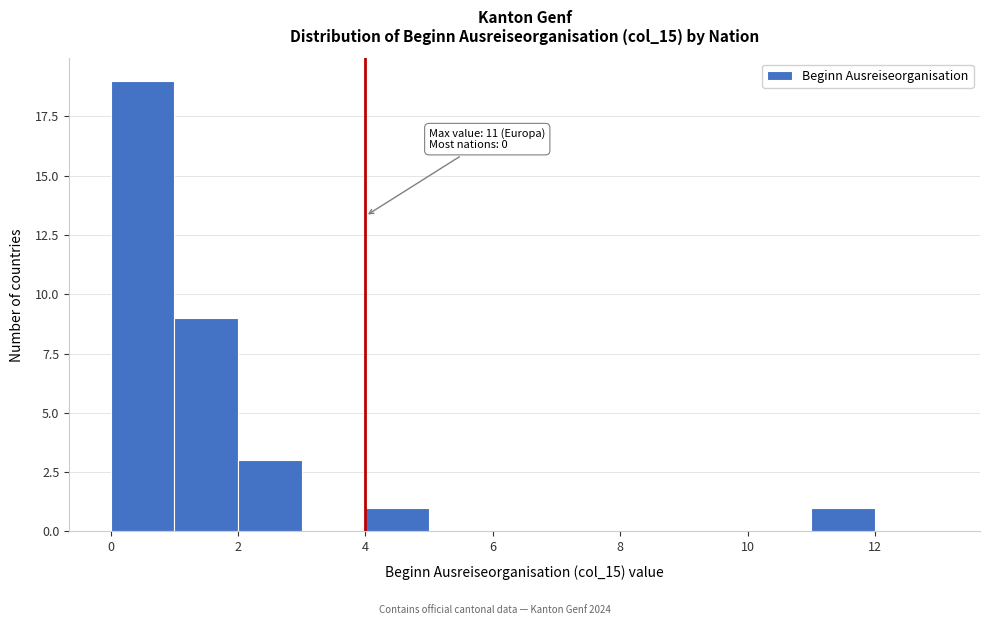

Over which range of the x-axis is the bar tallest?

0 to 1